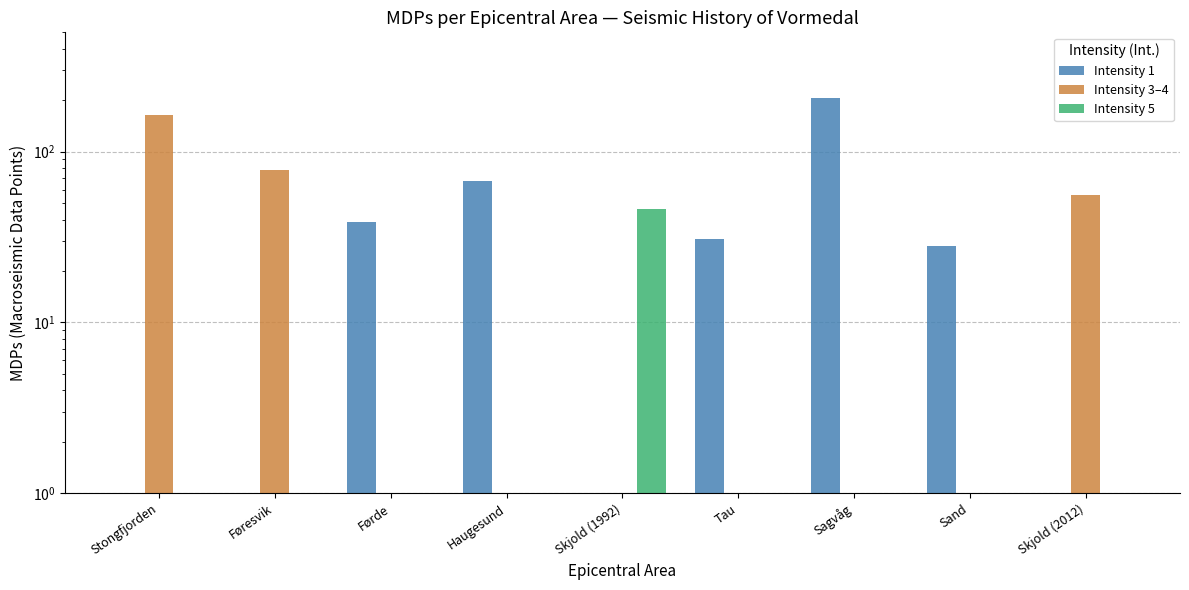

Where is Intensity 3–4 nearest to the value 81?

Føresvik